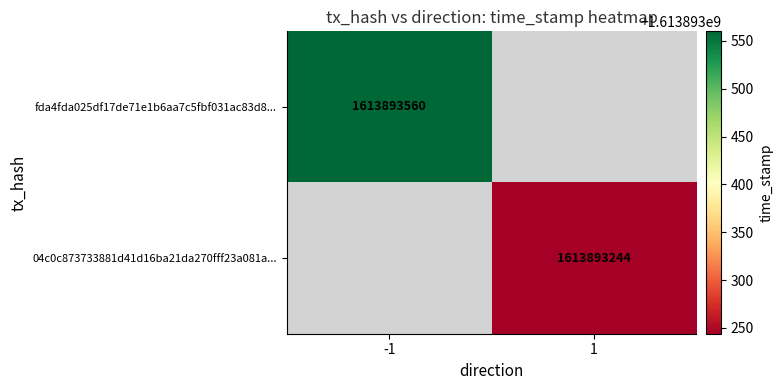

Between 0 and 1, which series saw the biggest shift?

fda4fda025df17de71e1b6aa7c5fbf031ac83d8